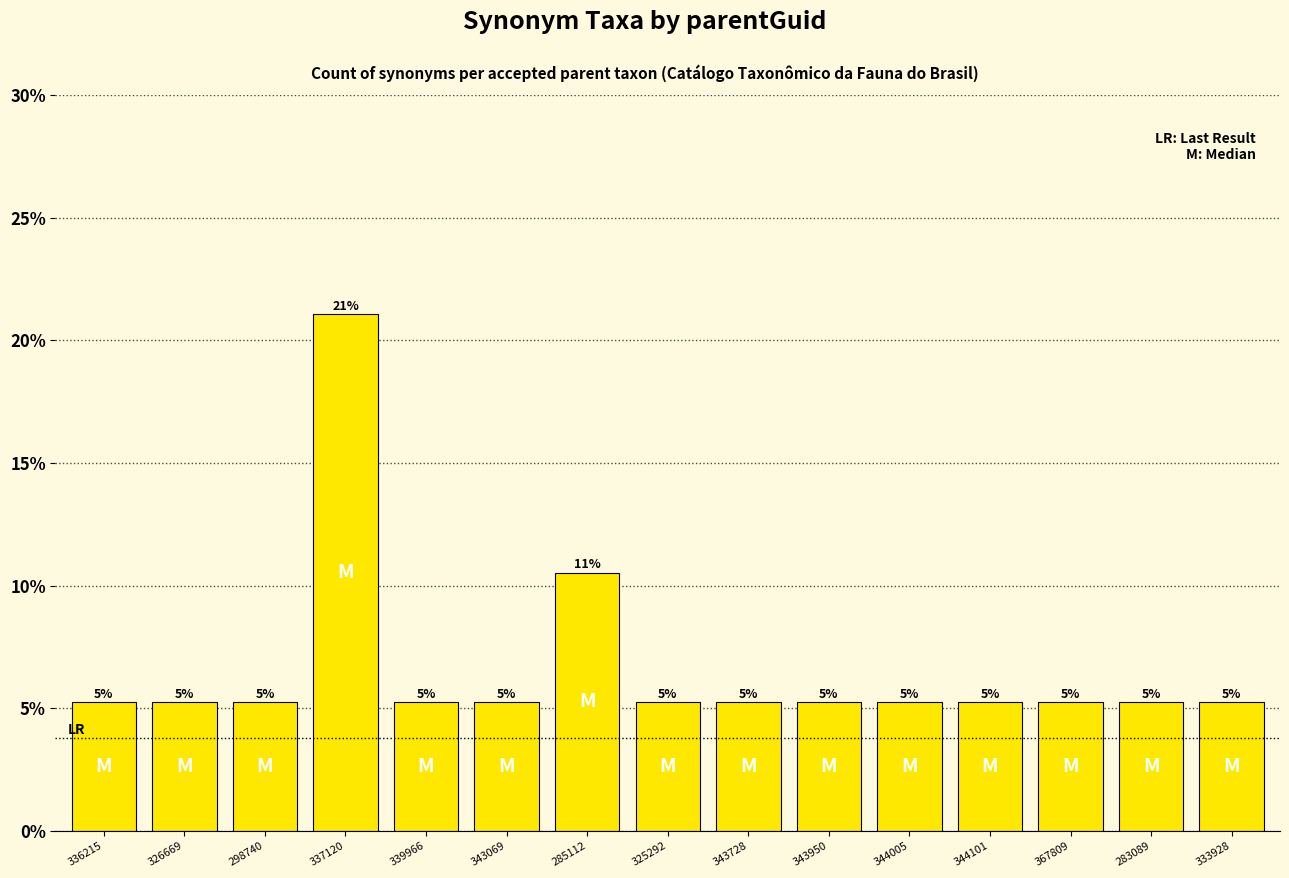

How many bars are there in total?

15